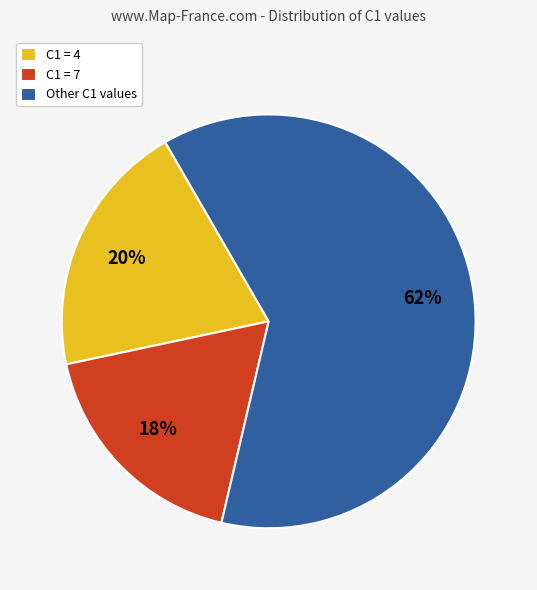

Which category has the biggest portion of the pie?

Other C1 values